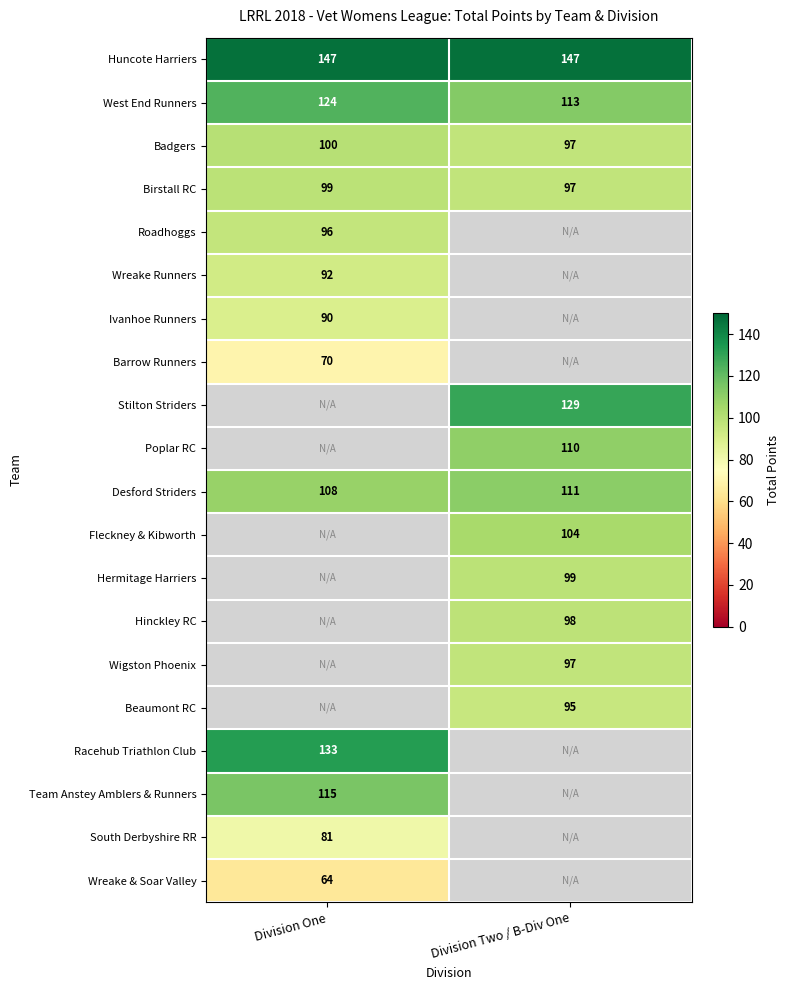

What is the sum of all Badgers values?

197